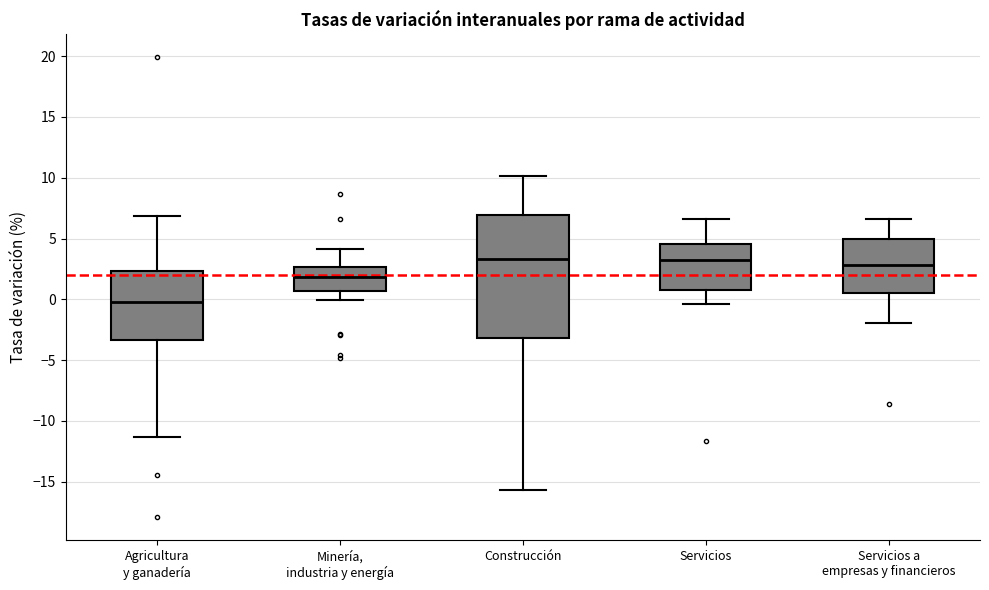

Which box is the tallest, from its lower edge to its upper edge?

Construcción